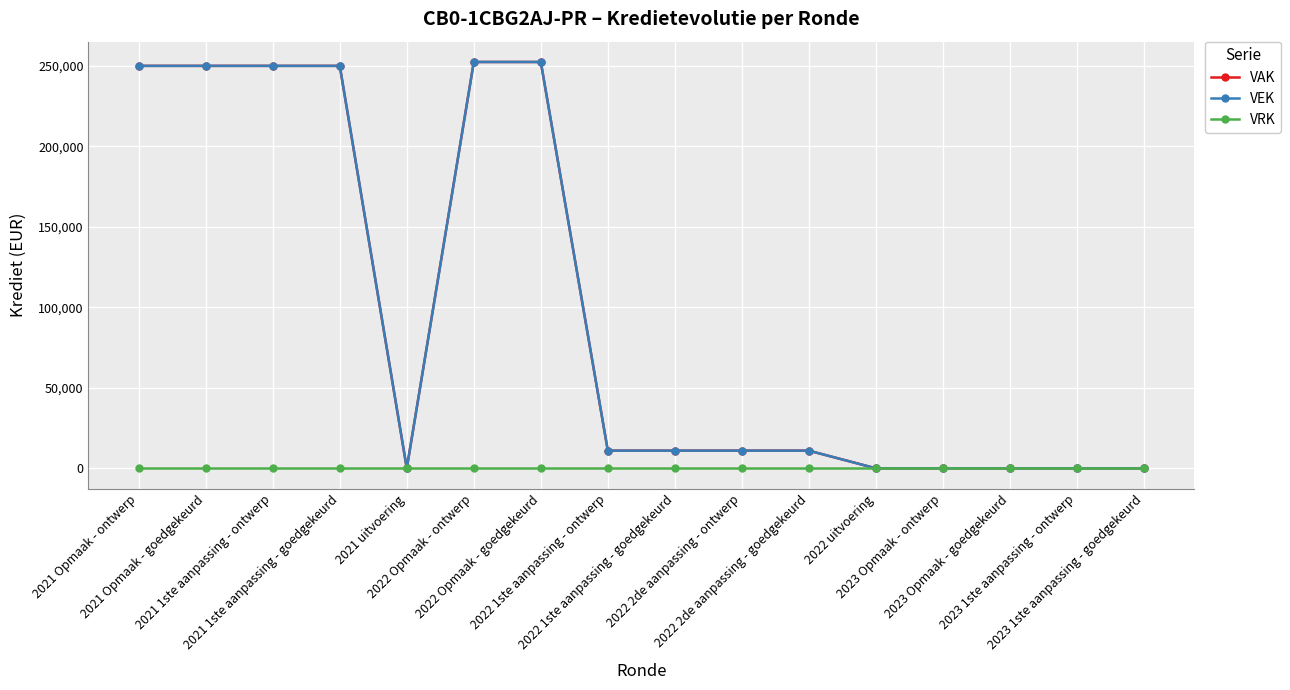

How many lines are shown in the chart?

3